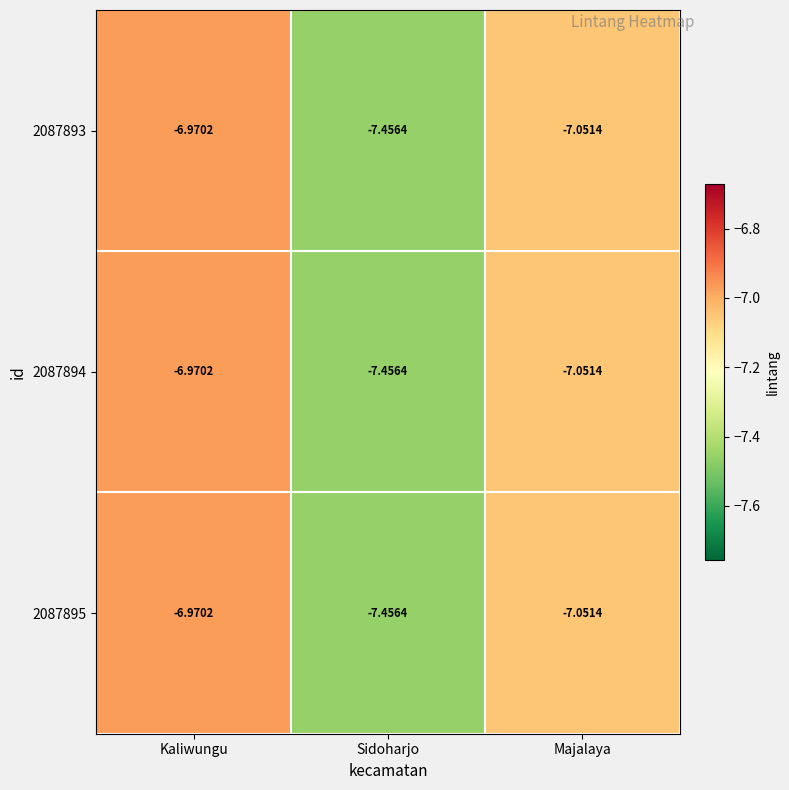

Which label corresponds to the largest value in the chart?

Kaliwungu